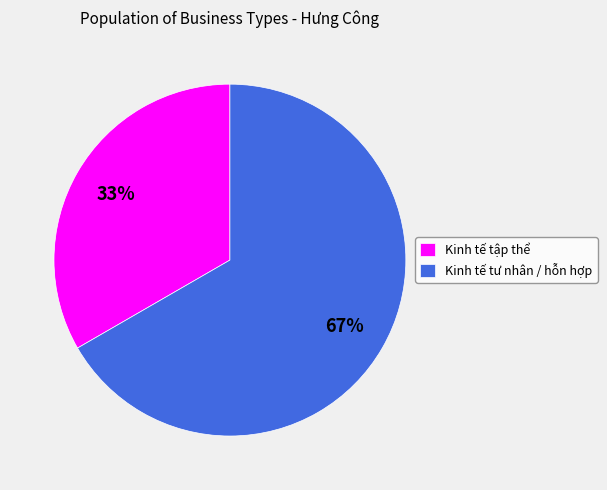

To the nearest percent, what is the average slice percentage?

50%